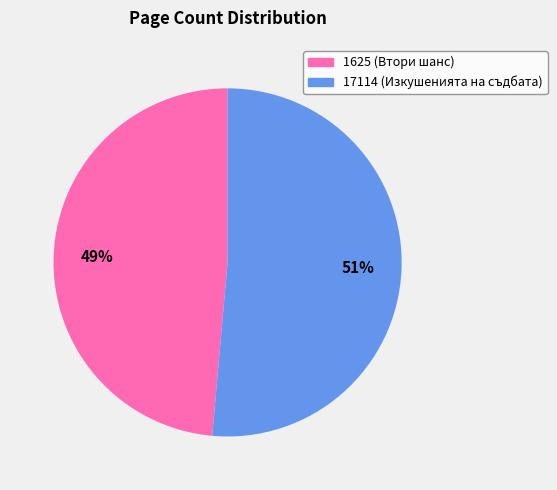

Do 1625 (Втори шанс) and 17114 (Изкушенията на съдбата) together represent more than half of the pie?

Yes